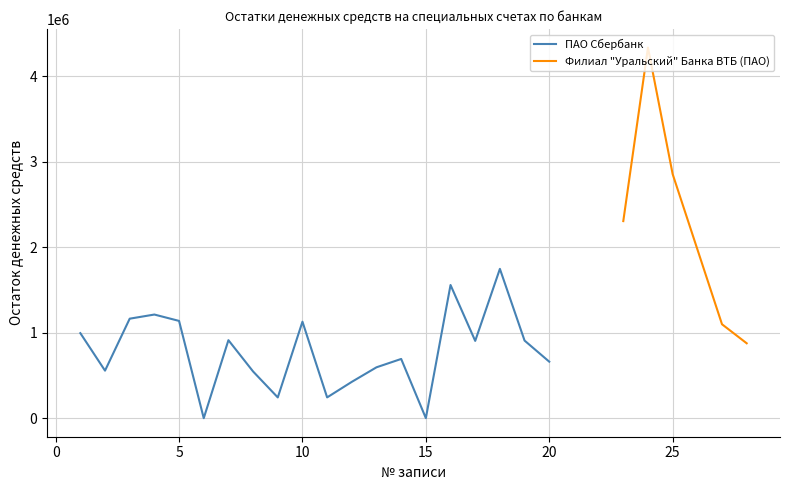

True or false: the data shows 907727.3 at 19.

True